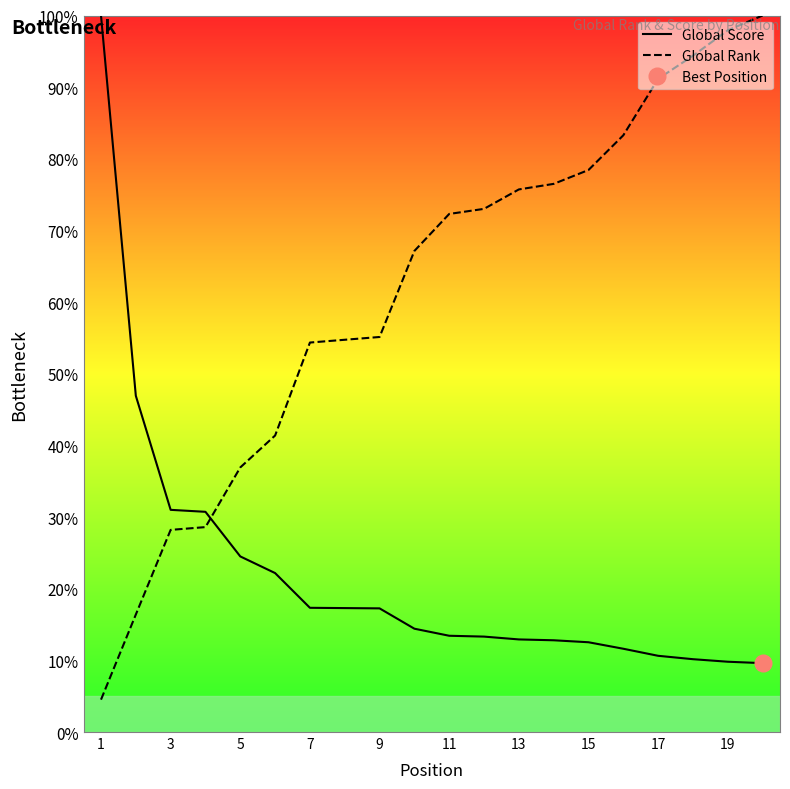

What is the difference between the maximum and second lowest values in the Global Score series?

90.2